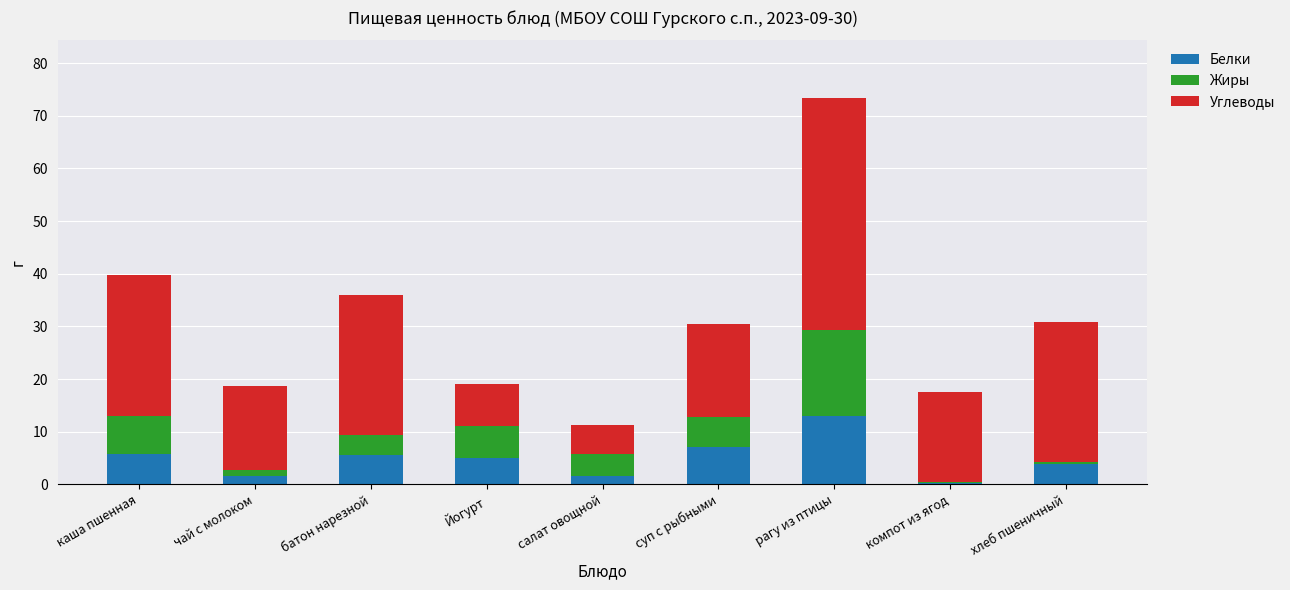

What are all the series names shown in the legend?

Белки, Жиры, Углеводы